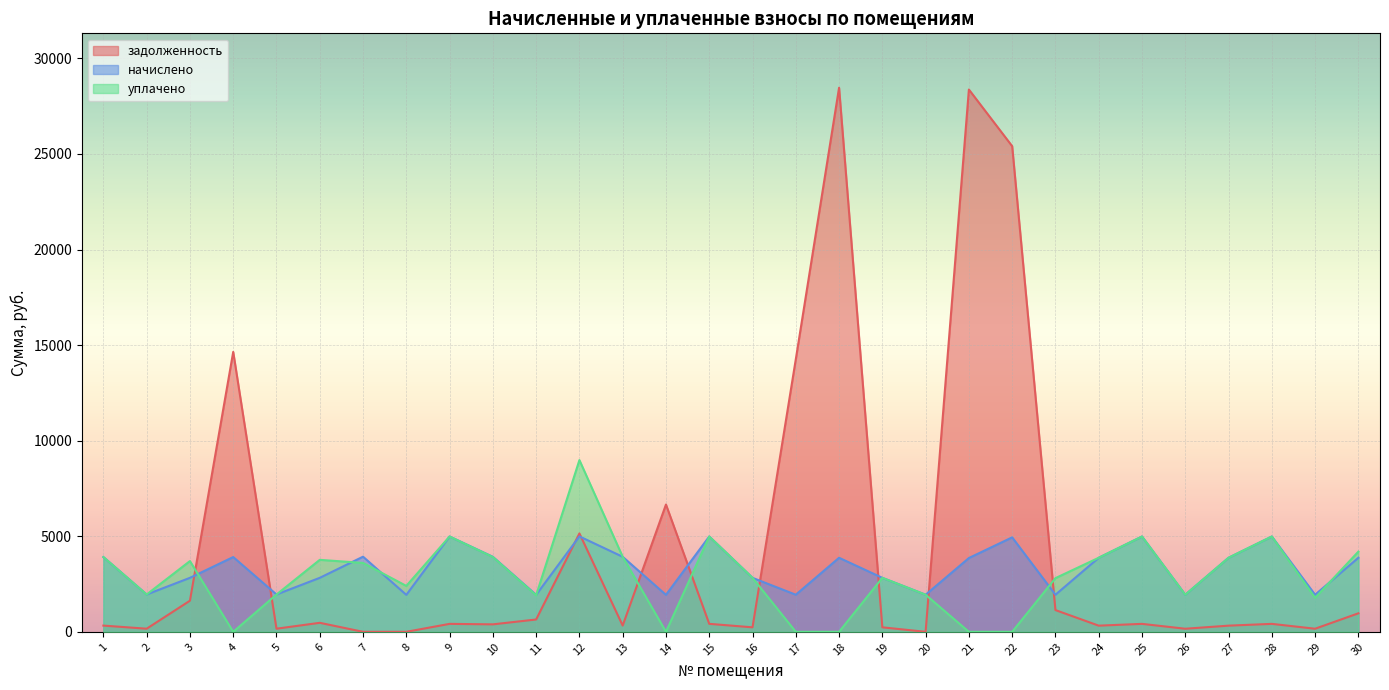

Reading left to right, list all the values displayed in this chart.

задолженность: 325.1	162.7	1626.8	14643.1	162.7	470.6	0.0	0.0	415.5	390.2	644.5	5146.7	326.6	6658.6	417.2	234.6	14255.1	28463.5	235.1	0.0	28370.0	25407.4	1137.2	321.9	415.5	160.8	322.1	415.5	161.5	967.7
начислено: 3911.4	1952.5	2823.8	3911.4	1952.5	2823.8	3930.5	1933.4	4986.2	3924.1	1933.4	4992.6	3924.1	1933.4	4986.2	2823.8	1939.8	3873.2	2823.8	1939.8	3860.5	4941.8	1939.8	3873.2	4986.2	1939.8	3873.2	4986.2	1939.8	3873.2
уплачено: 3911.4	1952.8	3701.0	0.0	1950.1	3765.1	3602.9	2400.9	4986.2	3912.0	1910.2	8984.4	3924.3	0.0	4986.2	2824.2	0.0	0.0	2823.4	1939.8	0.0	0.0	2807.9	3873.7	4986.2	1939.9	3873.9	4986.2	1777.9	4194.2